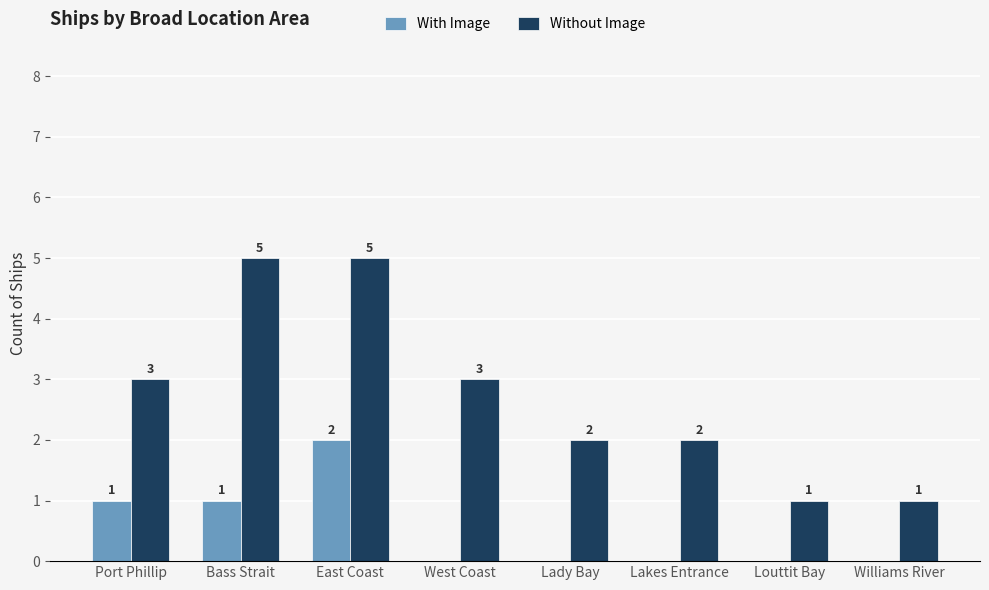

What is the sum of the Without Image values at Lady Bay and Bass Strait?

7